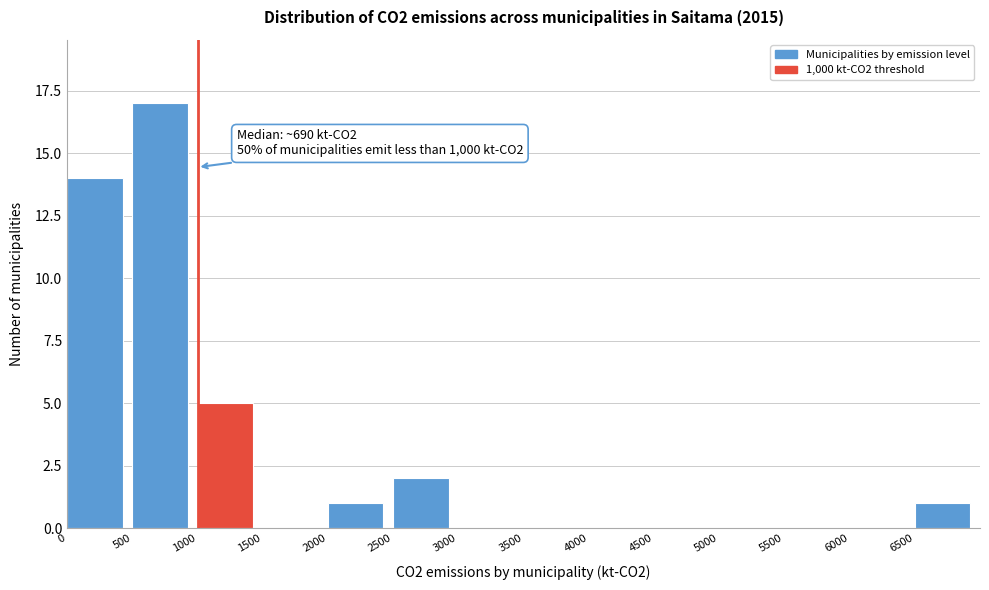

Over which range of the x-axis is the bar tallest?

500 to 1000